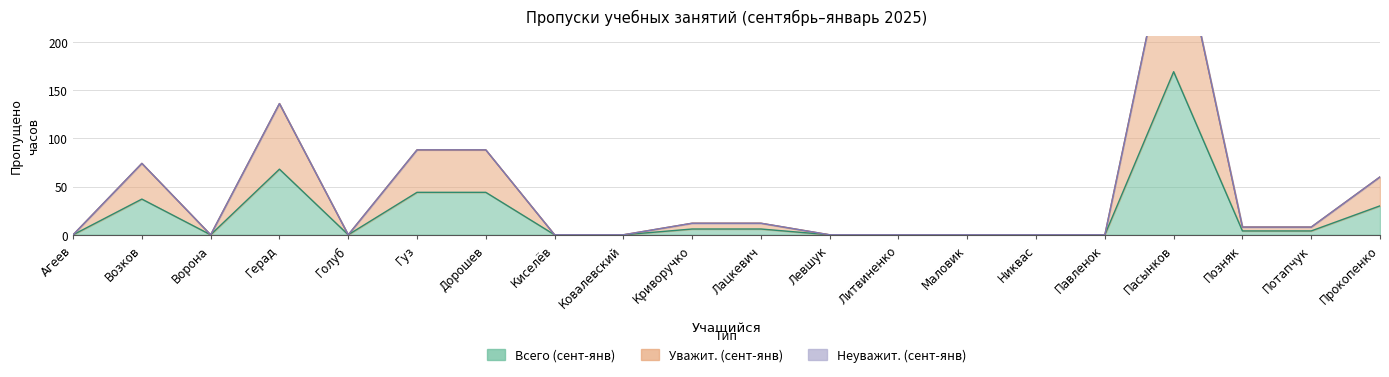

Is the value of Всего (сент-янв) at Лацкевич greater than the value of Уважит. (сент-янв) at Ковалевский?

Yes